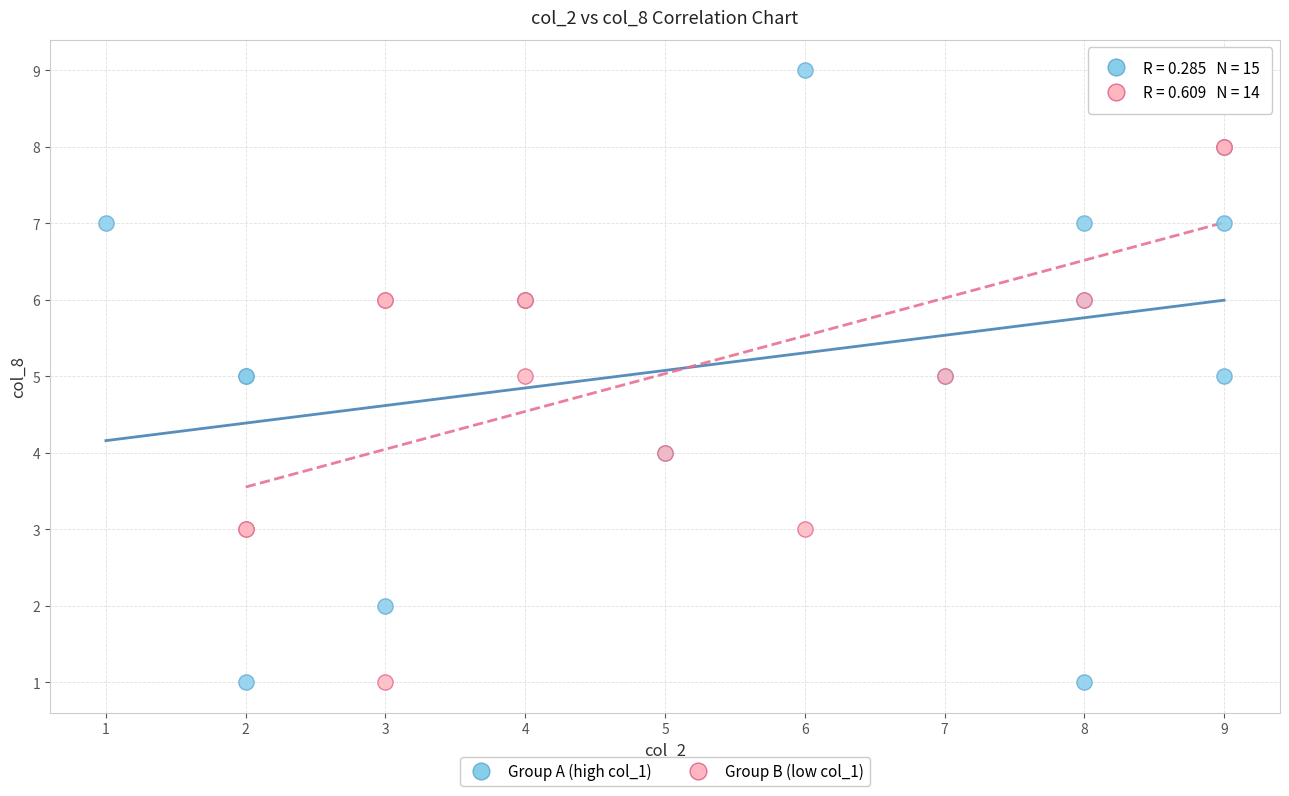

Which series contains the highest Y value?

Group A (high col_1)